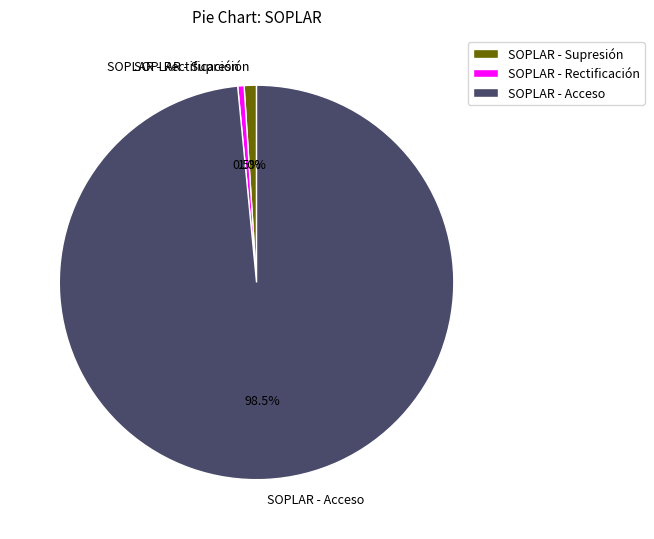

Which category has the biggest portion of the pie?

SOPLAR - Acceso